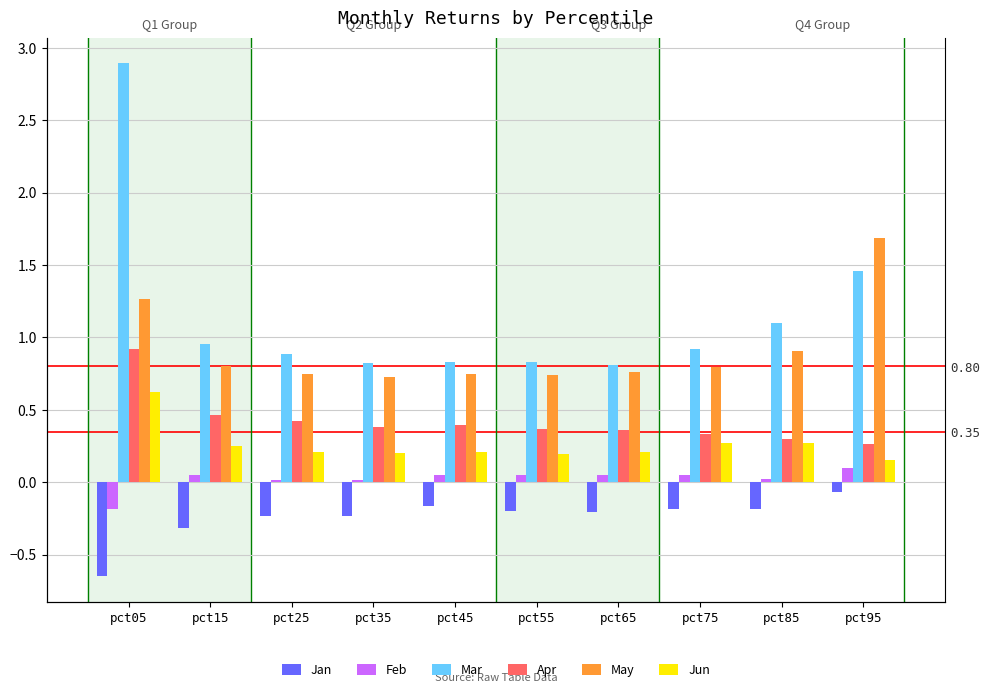

What is the difference between the second highest and second lowest values in the Apr series?

0.2